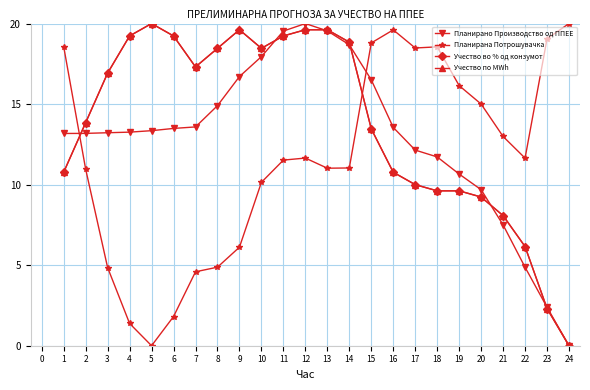

Is this an area chart (filled region under the line)?

No